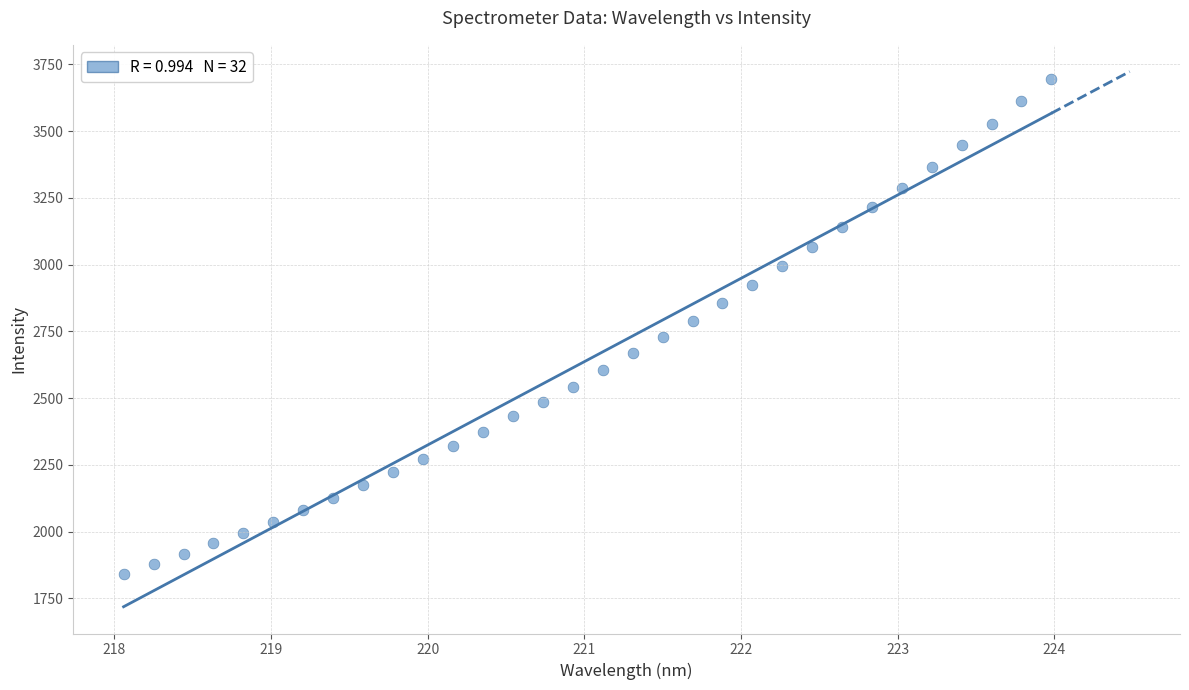

What is the range of Y values (max minus min)?

1851.8